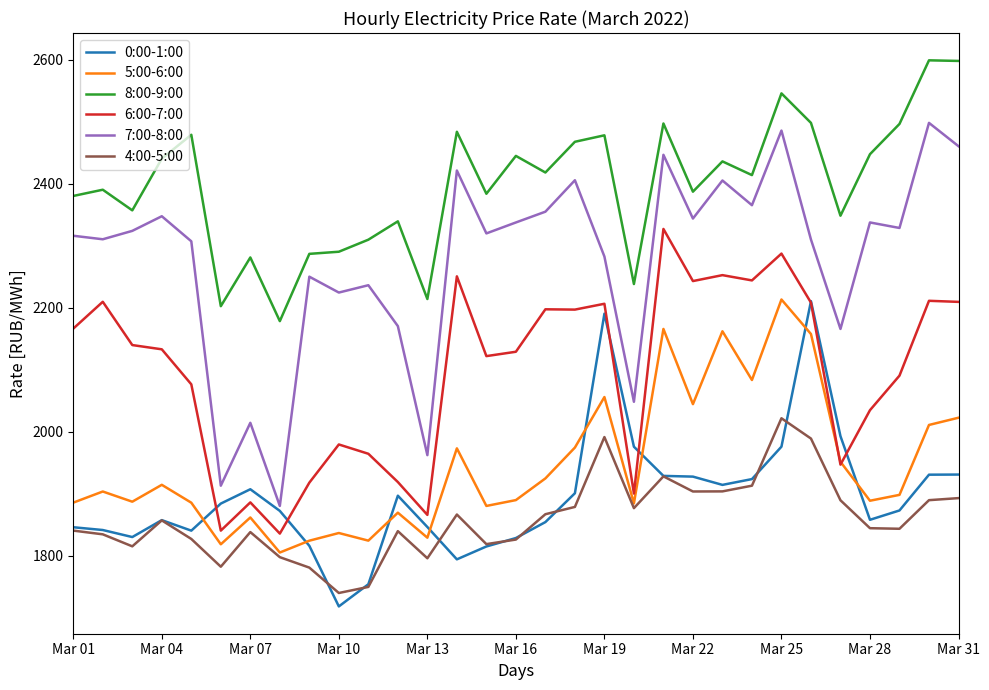

True or false: 8:00-9:00 and 6:00-7:00 cross at least once.

False